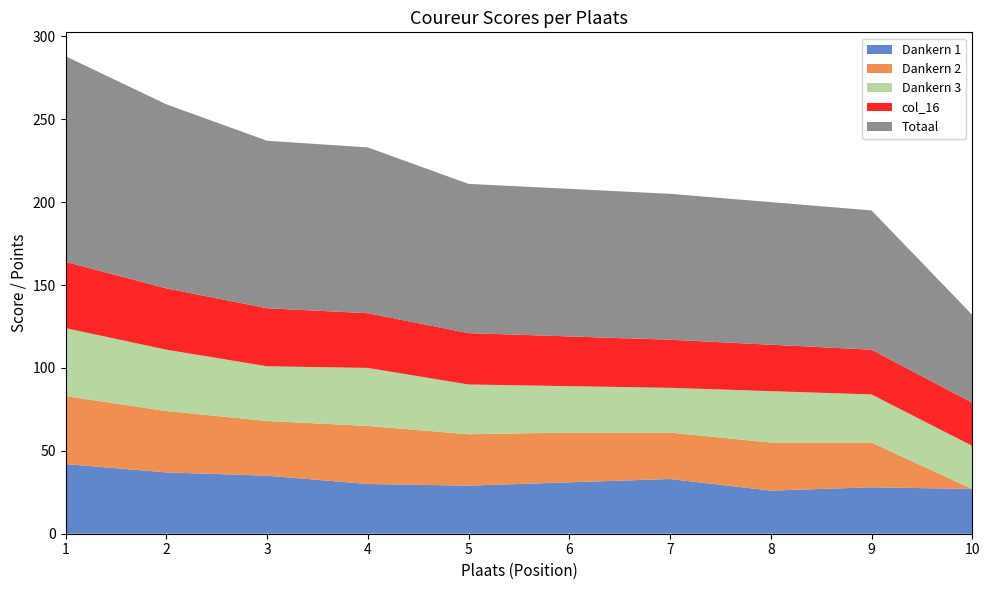

Reading left to right, extract all data points from this chart.

Dankern 1: 1=42	2=37	3=35	4=30	5=29	6=31	7=33	8=26	9=28	10=27
Dankern 2: 1=41	2=37	3=33	4=35	5=31	6=30	7=28	8=29	9=27	10=0
Dankern 3: 1=41	2=37	3=33	4=35	5=30	6=28	7=27	8=31	9=29	10=26
col_16: 1=40	2=37	3=35	4=33	5=31	6=30	7=29	8=28	9=27	10=26
Totaal: 1=124	2=111	3=101	4=100	5=90	6=89	7=88	8=86	9=84	10=53